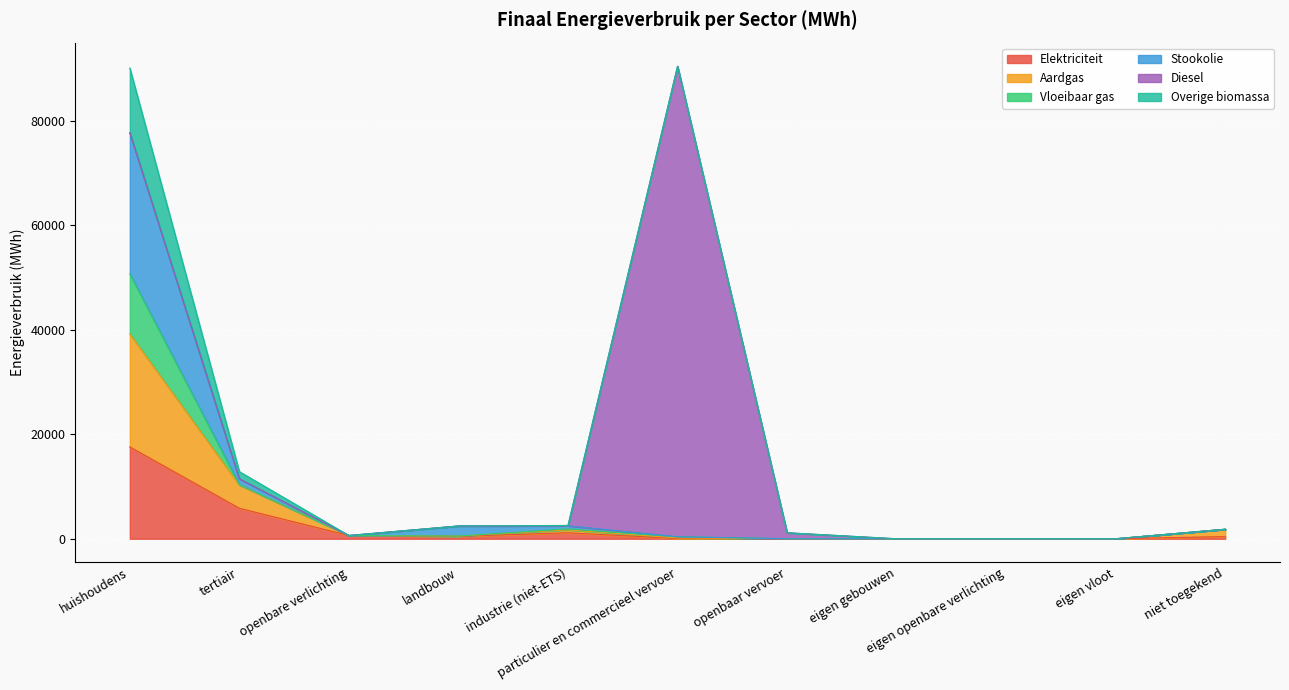

What is the sum of the Overige biomassa values at openbare verlichting and eigen gebouwen?

621.8